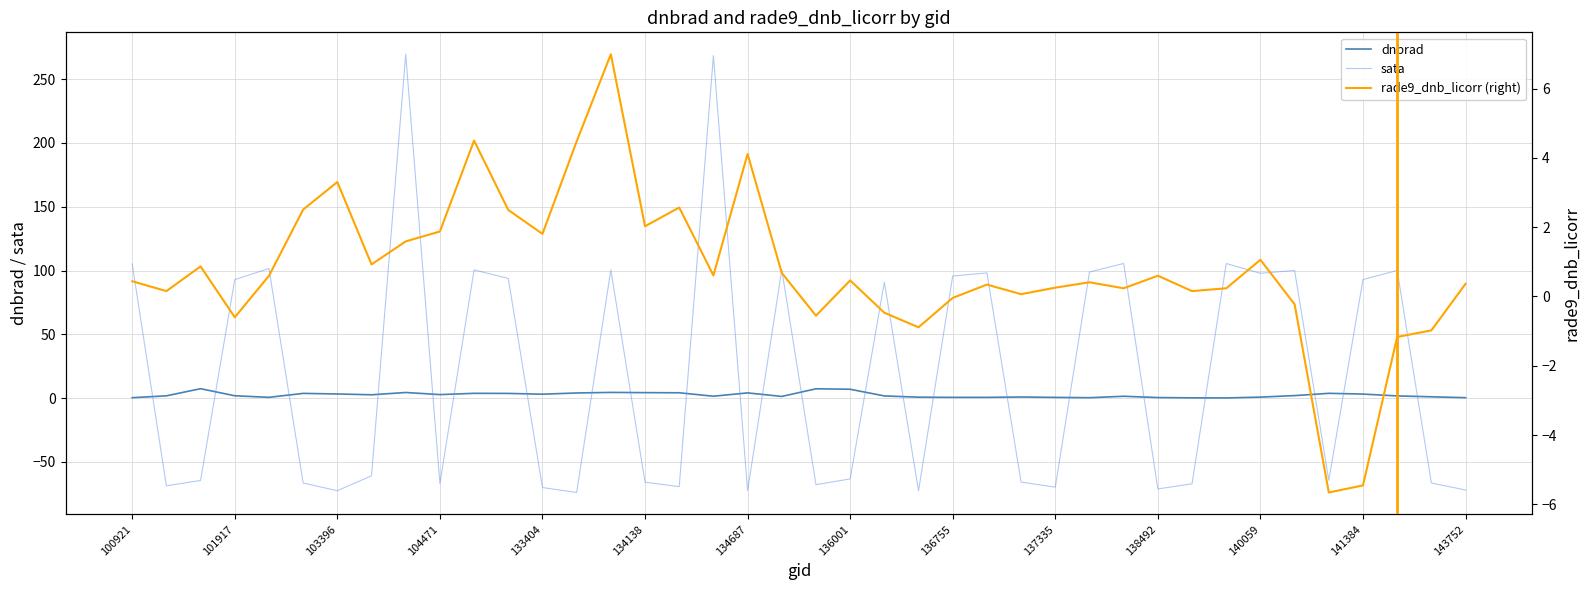

What are all the series names shown in the legend?

dnbrad, sata, rade9_dnb_licorr (right)